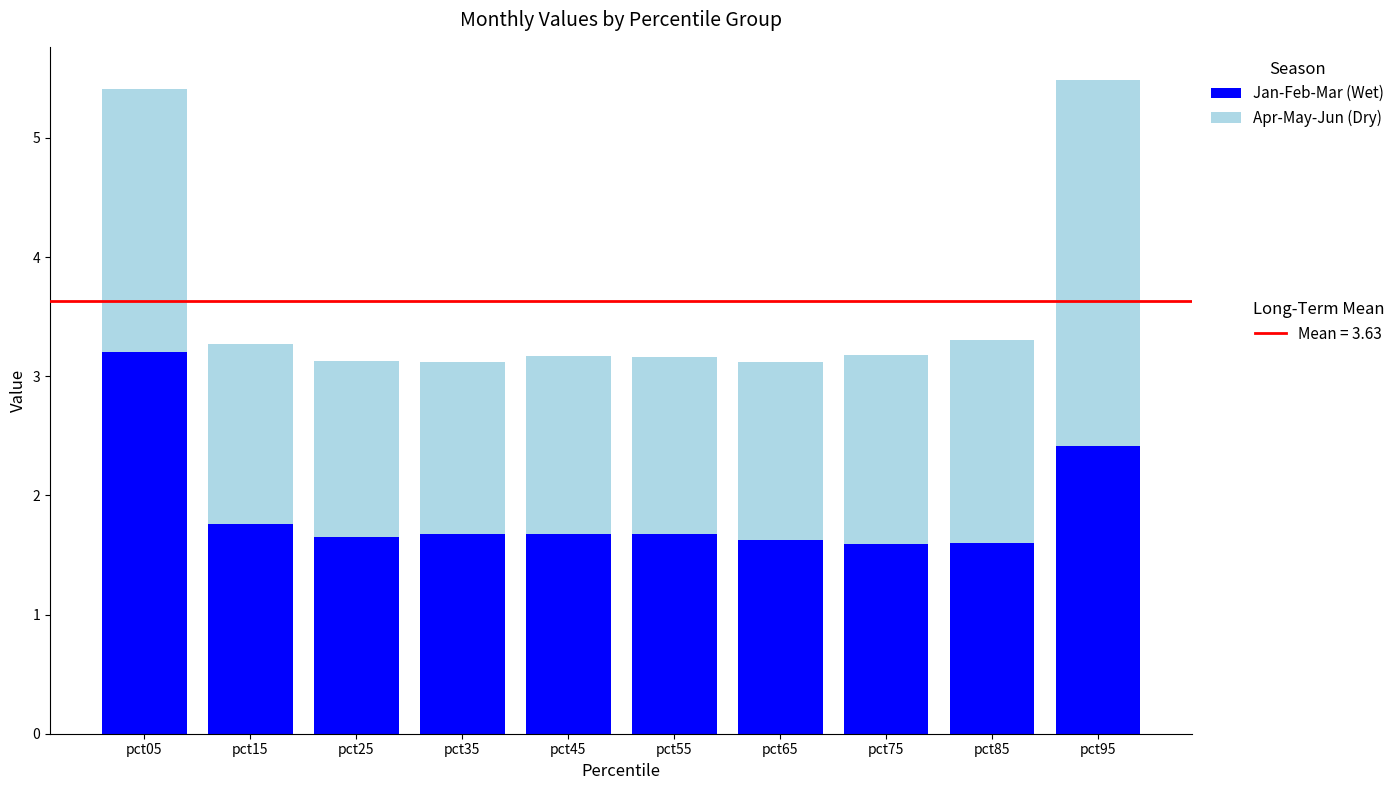

What is the total value across all series at pct75?

3.2